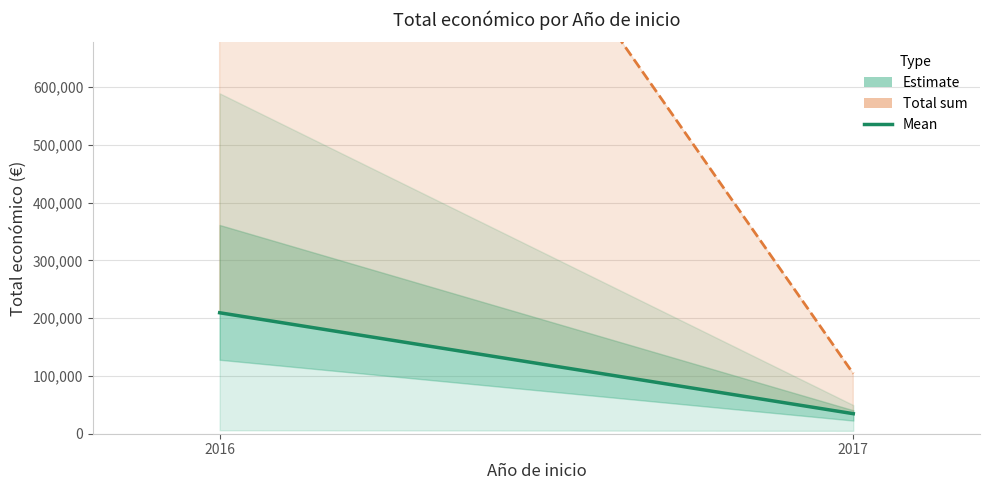

Is the value of Estimate (mean) at 2016 greater than the value of Total (sum) at 2016?

No